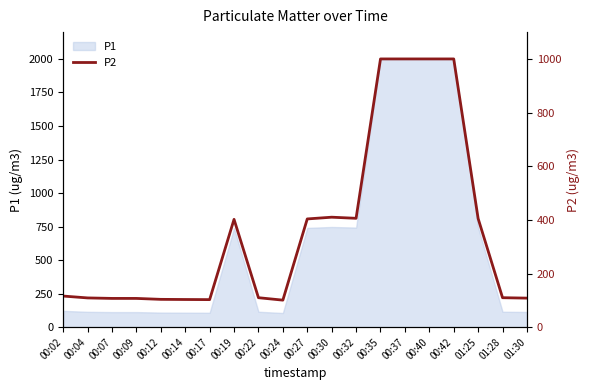

Rank the categories by value from lowest to highest.

00:24, 00:17, 00:14, 00:12, 00:09, 00:07, 01:30, 00:04, 00:22, 01:28, 00:02, 00:19, 00:27, 01:25, 00:32, 00:30, 00:35, 00:37, 00:40, 00:42